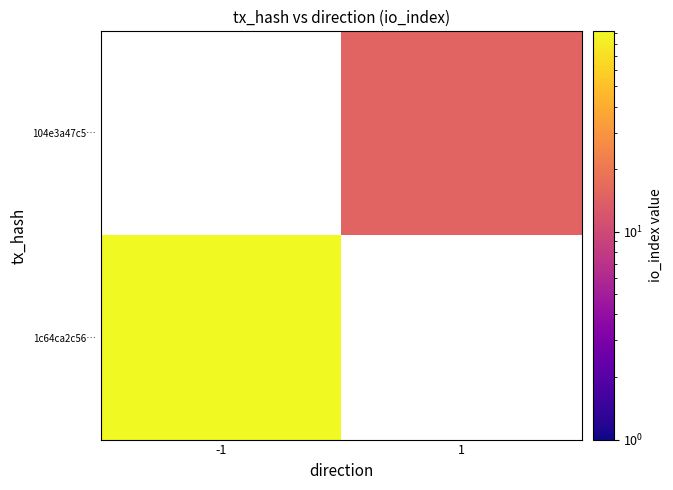

What is the greatest value displayed?

92.0